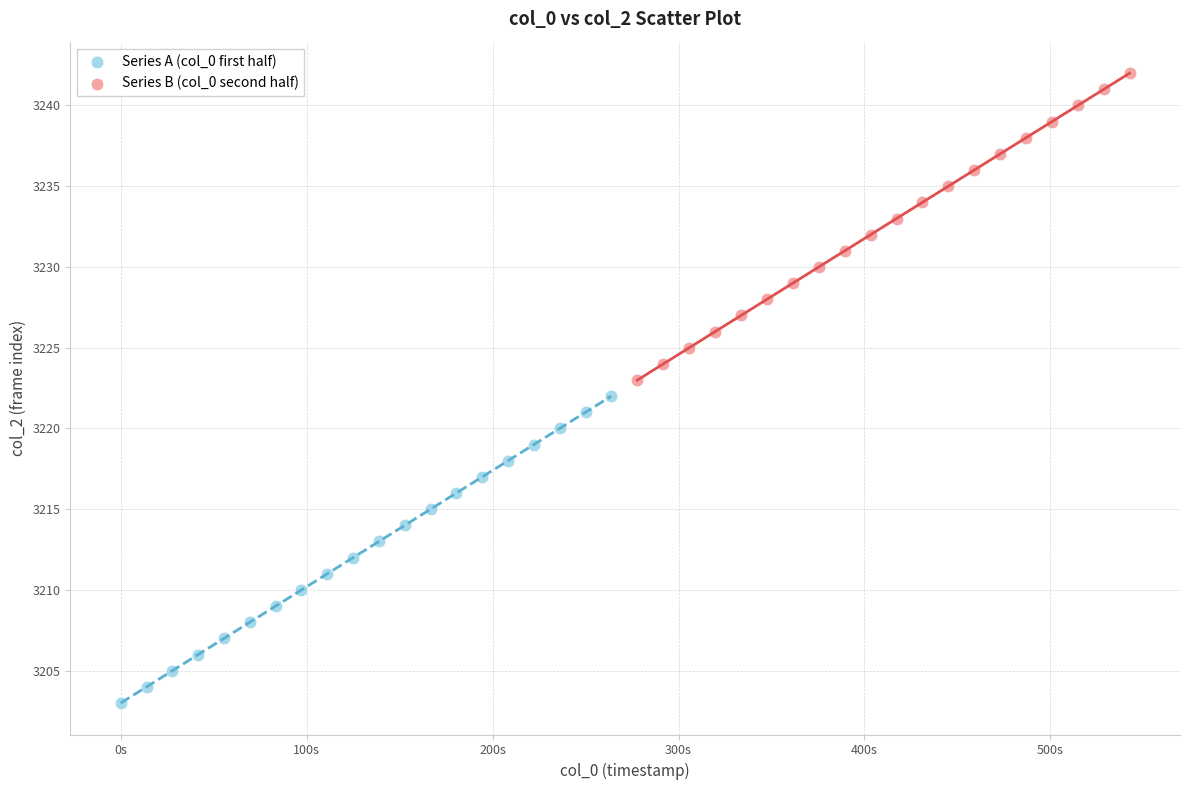

Which series reaches the maximum Y coordinate?

Series B (col_0 second half)